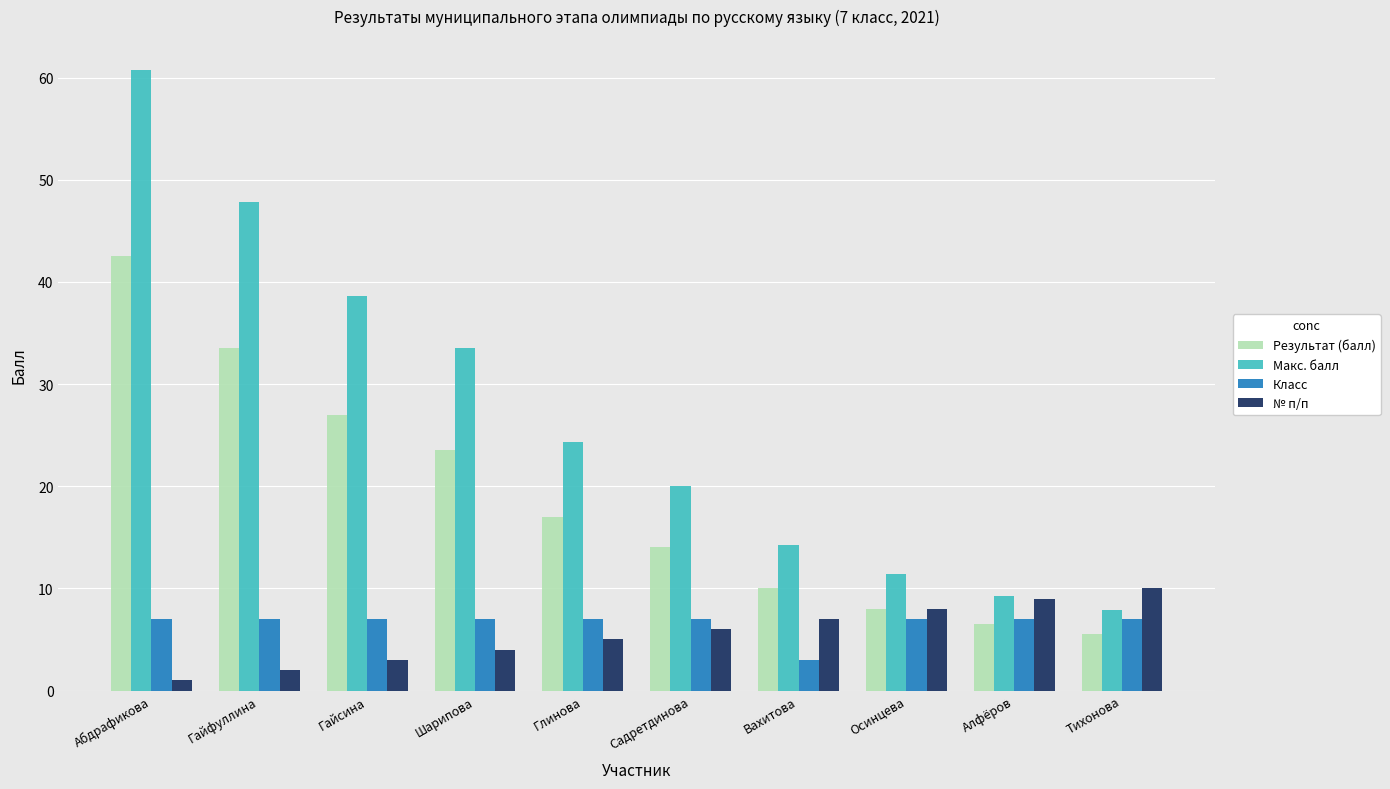

The value of № п/п at Алфёров is 9.0. True or false?

True